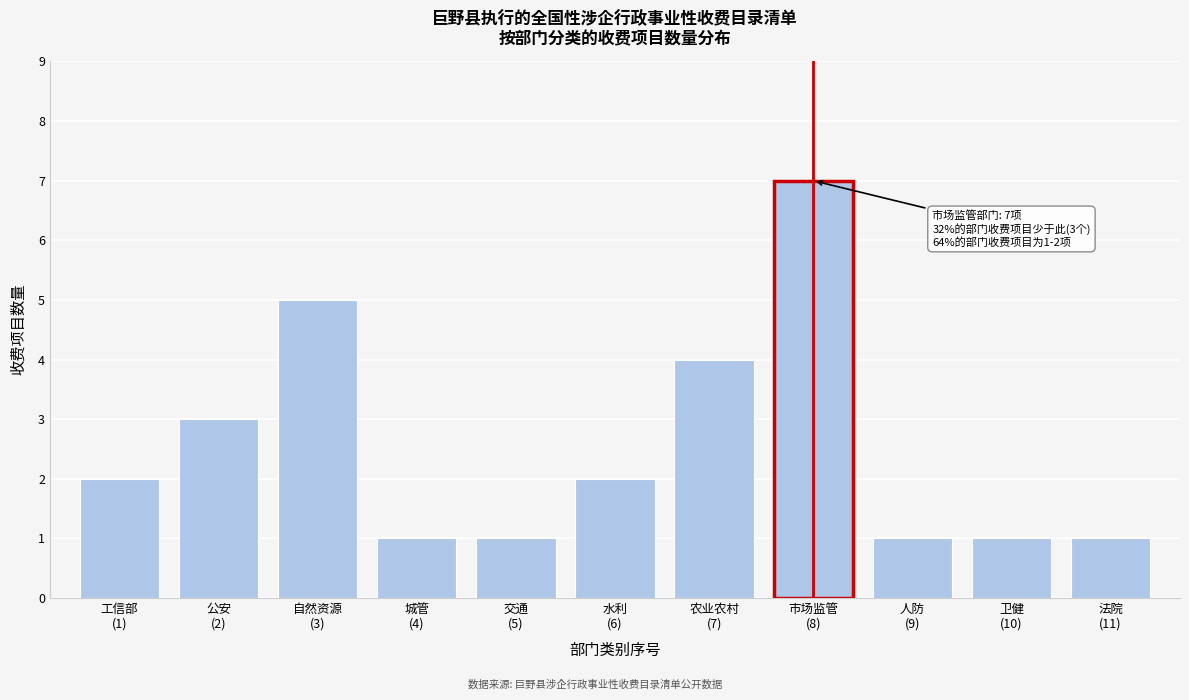

Reading right to left, transcribe all the data shown in this chart.

1	1	1	7	4	2	1	1	5	3	2